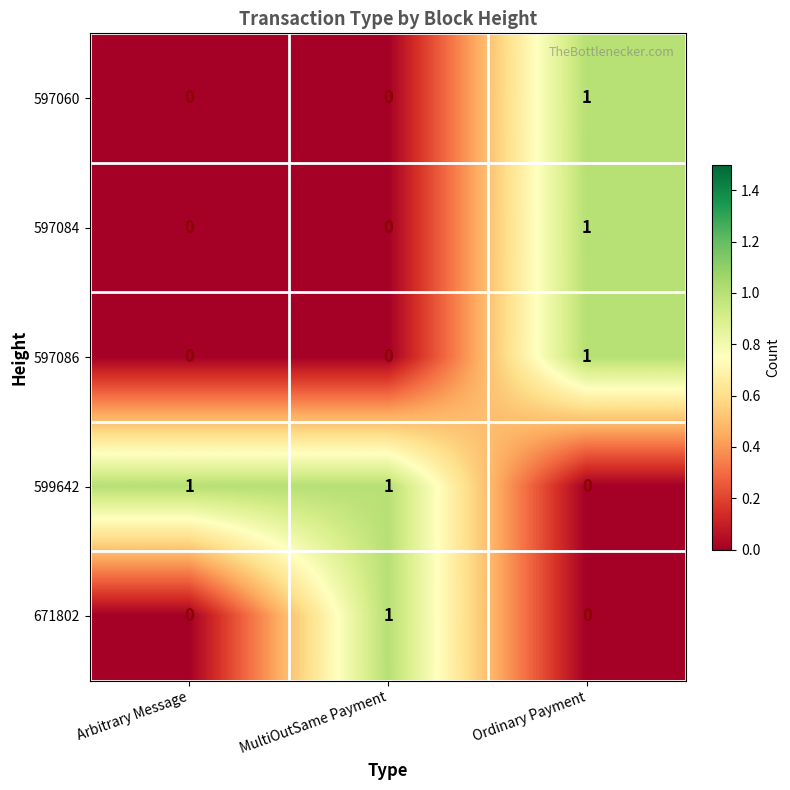

How many series are shown in this chart?

5